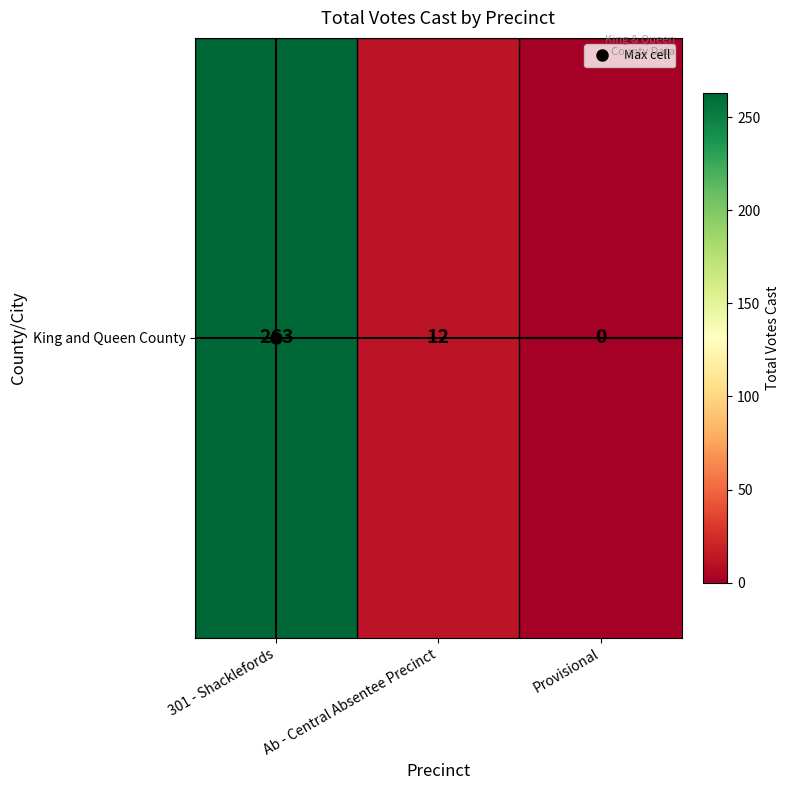

The chart shows a value of 263 at 301 - Shacklefords. True or false?

True